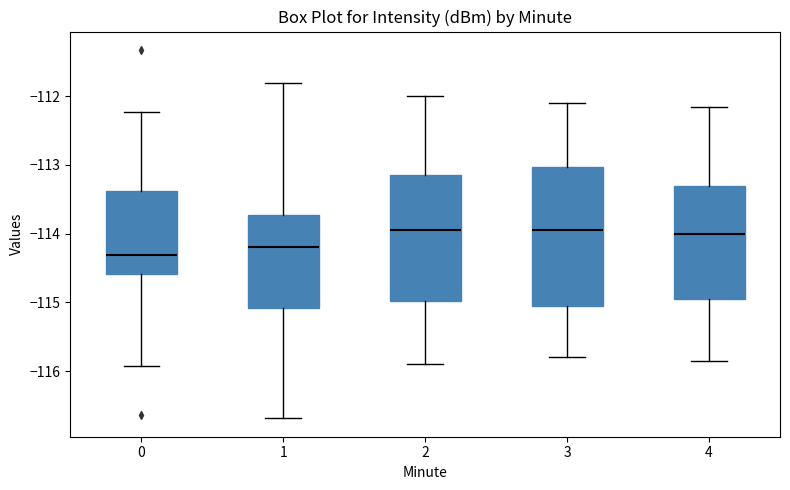

Where does the lower whisker of the box at x = 4 end on the y-axis? The values are not printed on the chart, so give them approximately, as read against the axis.

-115.8